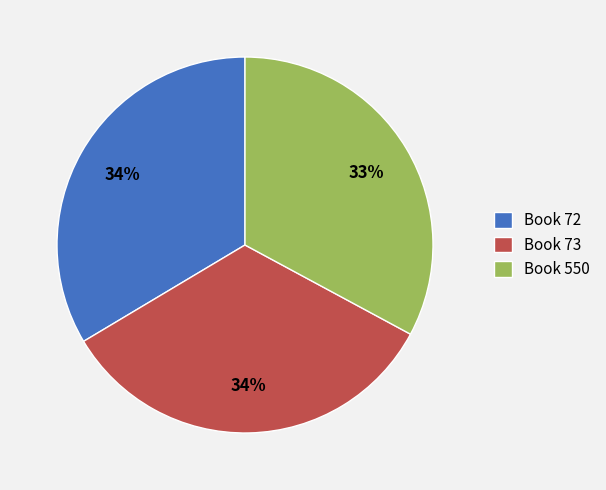

Which category has the smallest portion of the pie?

Book 550